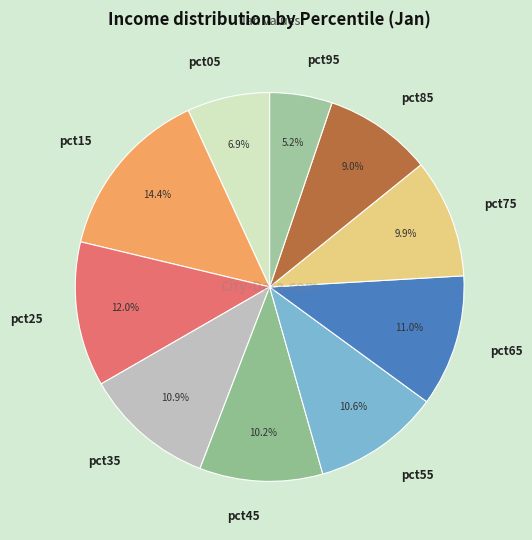

To the nearest percent, what percentage of the pie is pct85?

9%